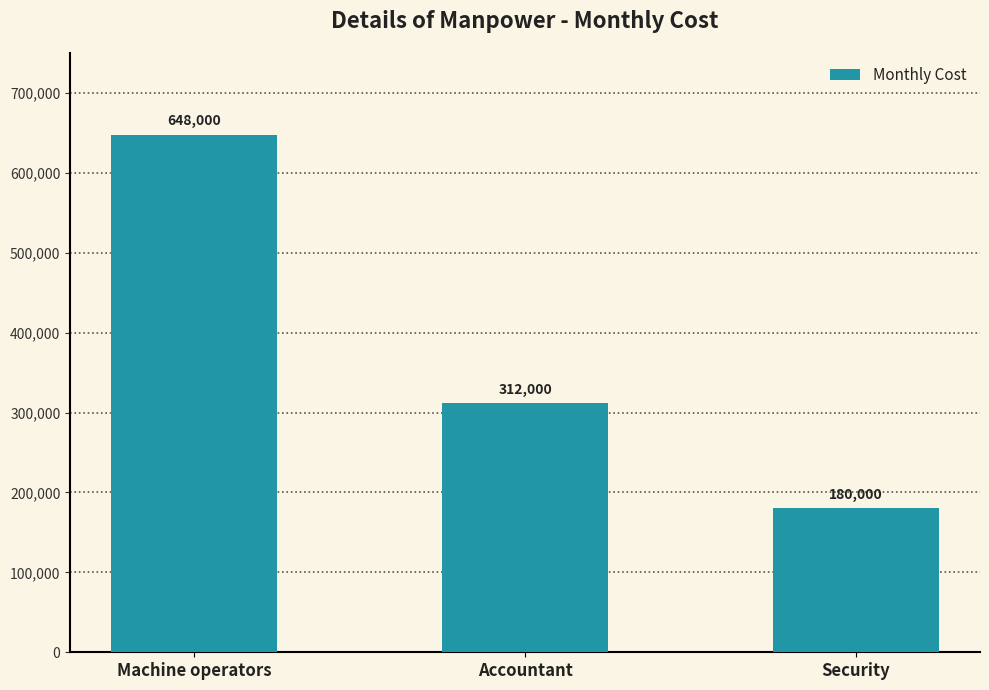

What is the sum of the values at Machine operators and Accountant?

960000